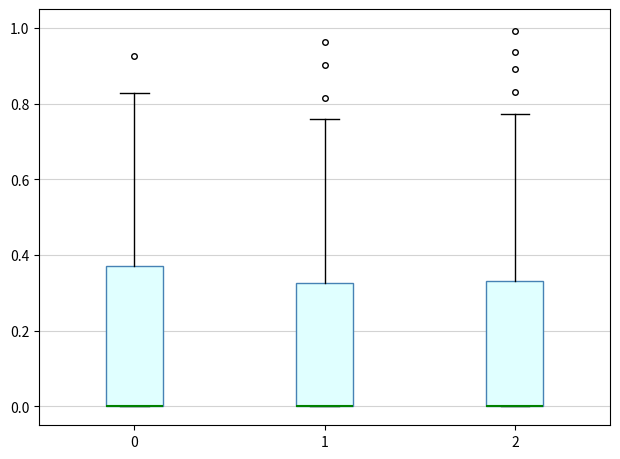

Reading left to right, transcribe this box plot: for each box, give where its median line is, the range the box spans, and where its two whiskers end, as read against the y-axis. The values are not printed on the chart, so give them approximately, as read against the axis.

0: median 0.00 (drawn on the box's lower edge), box 0.00 to 0.38, whiskers 0.00 to 0.82
1: median 0.00 (drawn on the box's lower edge), box 0.00 to 0.32, whiskers 0.00 to 0.76
2: median 0.00 (drawn on the box's lower edge), box 0.00 to 0.34, whiskers 0.00 to 0.78